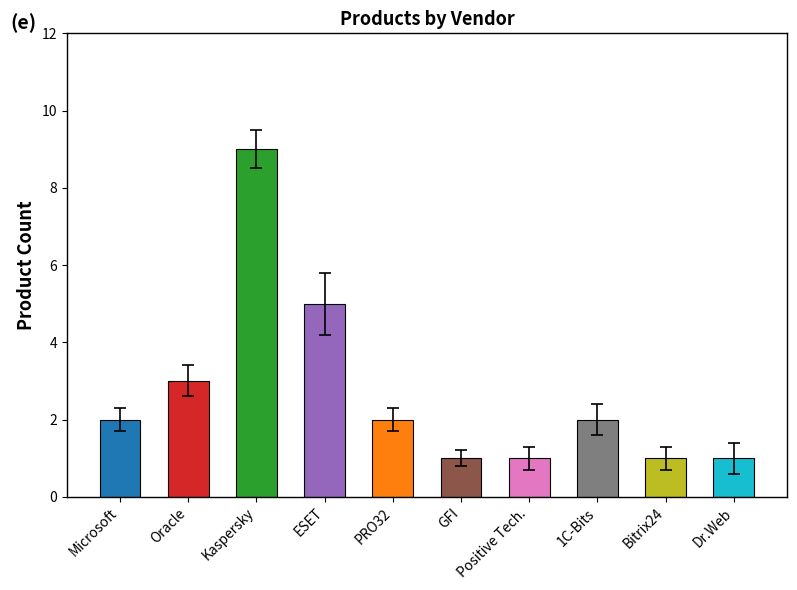

Count the number of categories in the chart.

10